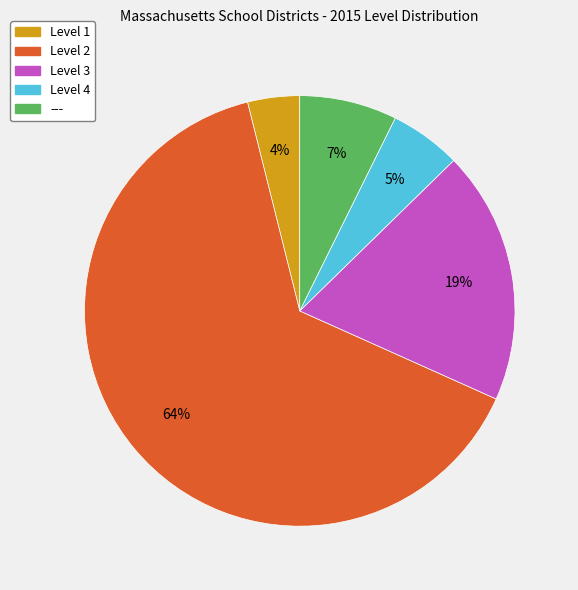

The Level 4 slice represents 25% of the pie. True or false?

False